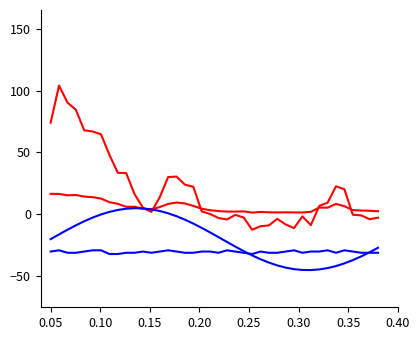

Does the chart display data point markers on the line(s)?

No